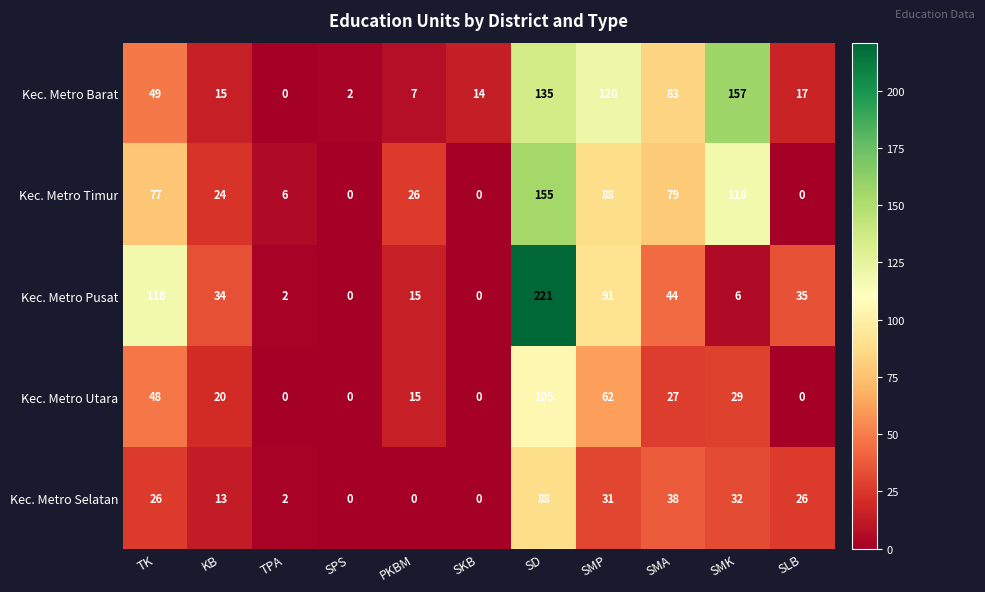

Between KB and SPS, which series saw the biggest shift?

Kec. Metro Pusat